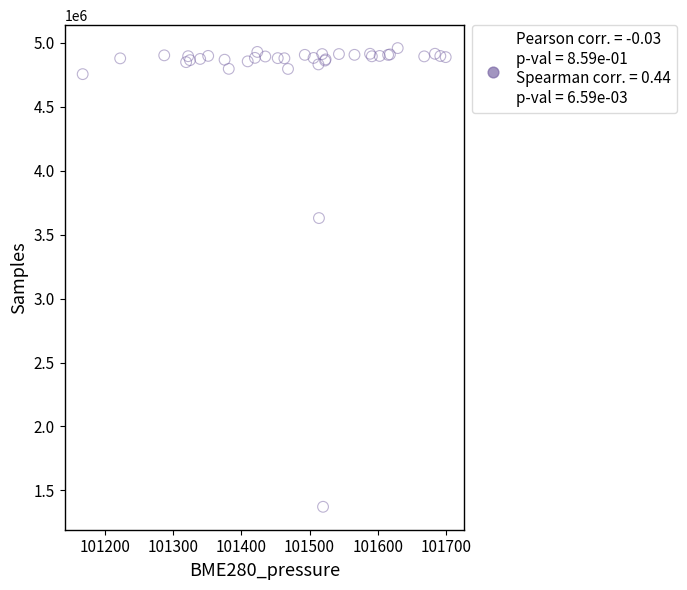

What Y value in the scatter plot is closest to 3165958?

3630403